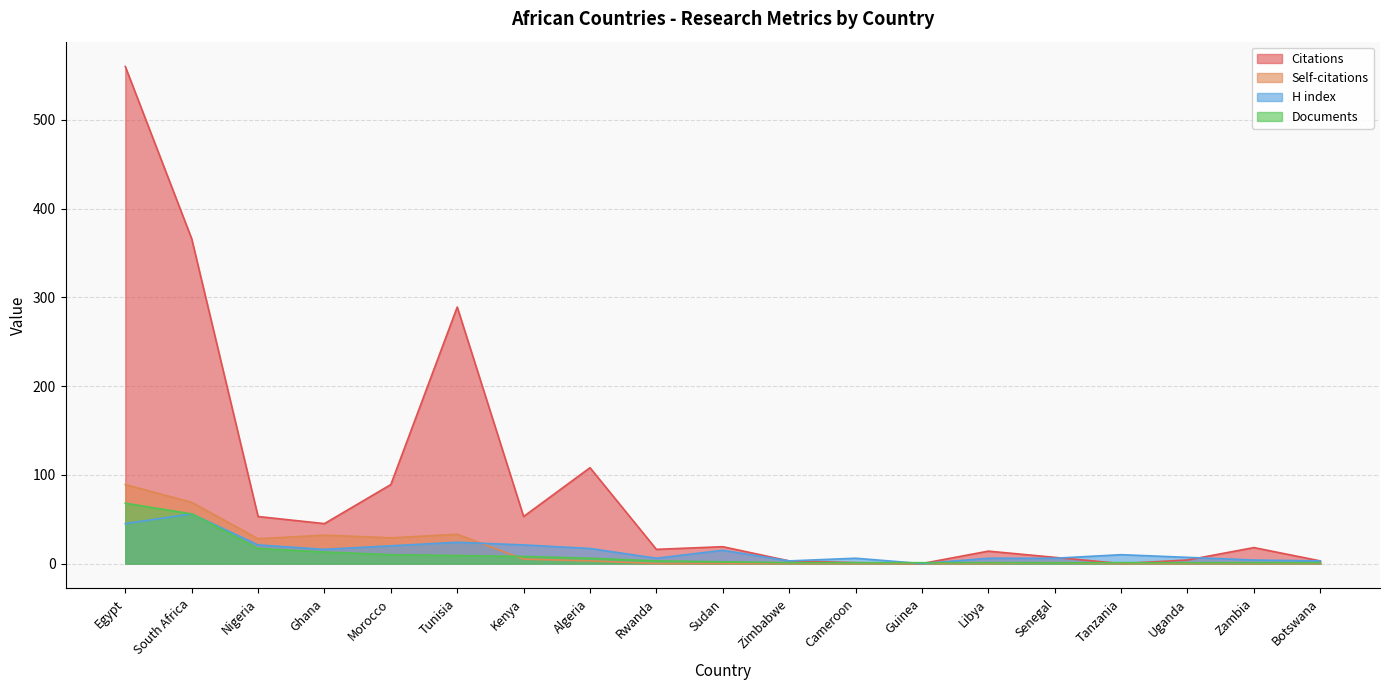

How many interior local peaks does the H index series have?

5